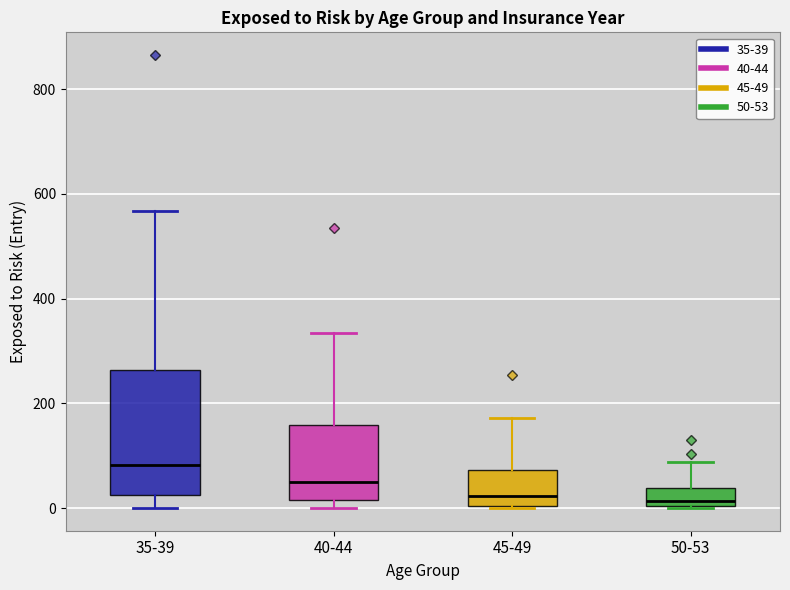

Reading left to right, transcribe this box plot: for each box, give where its median line is, the range the box spans, and where its two whiskers end, as read against the y-axis. The values are not printed on the chart, so give them approximately, as read against the axis.

35-39: median 80, box 20 to 260, whiskers 0 to 560
40-44: median 60, box 20 to 160, whiskers 0 to 340
45-49: median 20, box 0 to 80, whiskers 0 to 180
50-53: median 20, box 0 to 40, whiskers 0 to 80